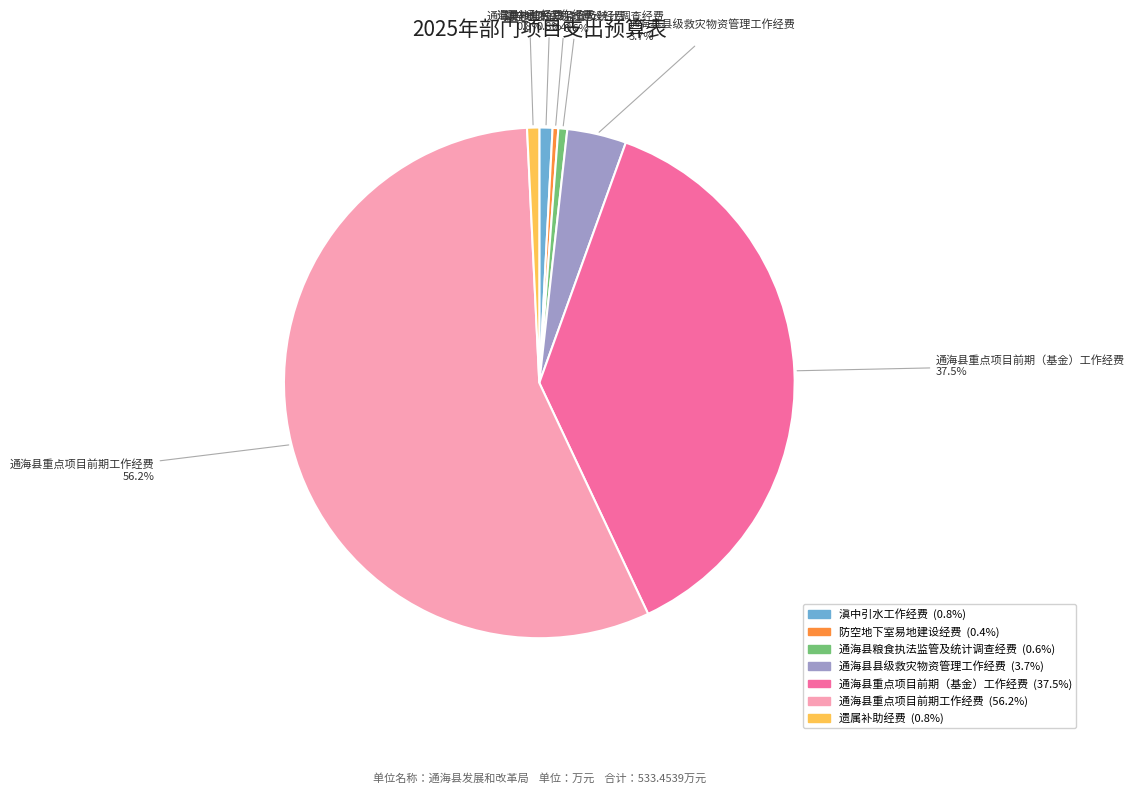

Is there a majority slice in this chart?

Yes